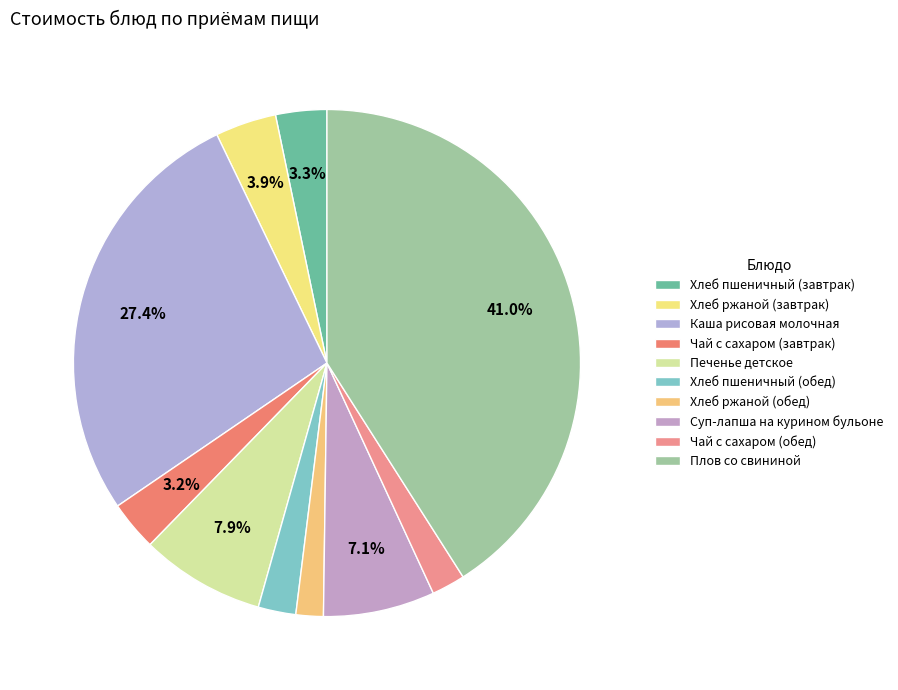

Is Хлеб ржаной (завтрак) the majority of the pie?

No